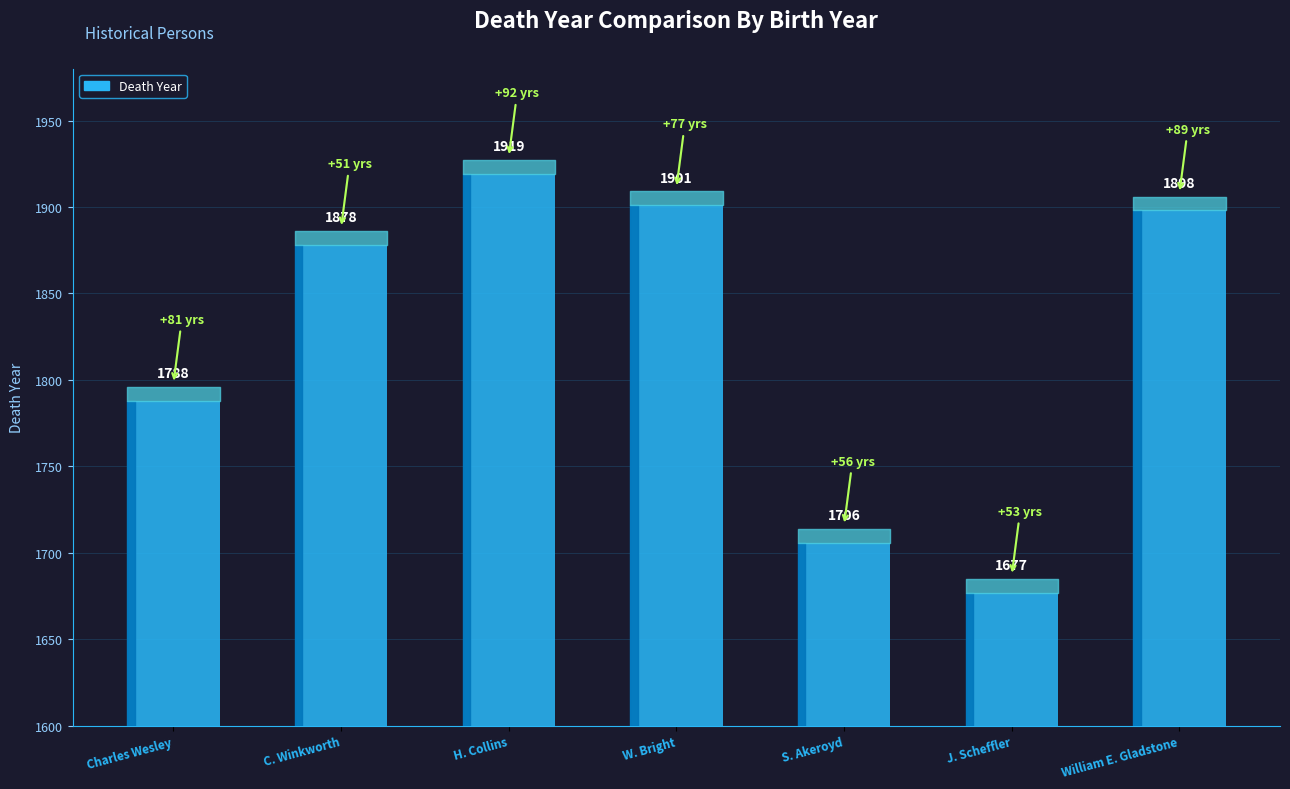

List the labels in order of value, largest first.

H. Collins, W. Bright, William E. Gladstone, C. Winkworth, Charles Wesley, S. Akeroyd, J. Scheffler